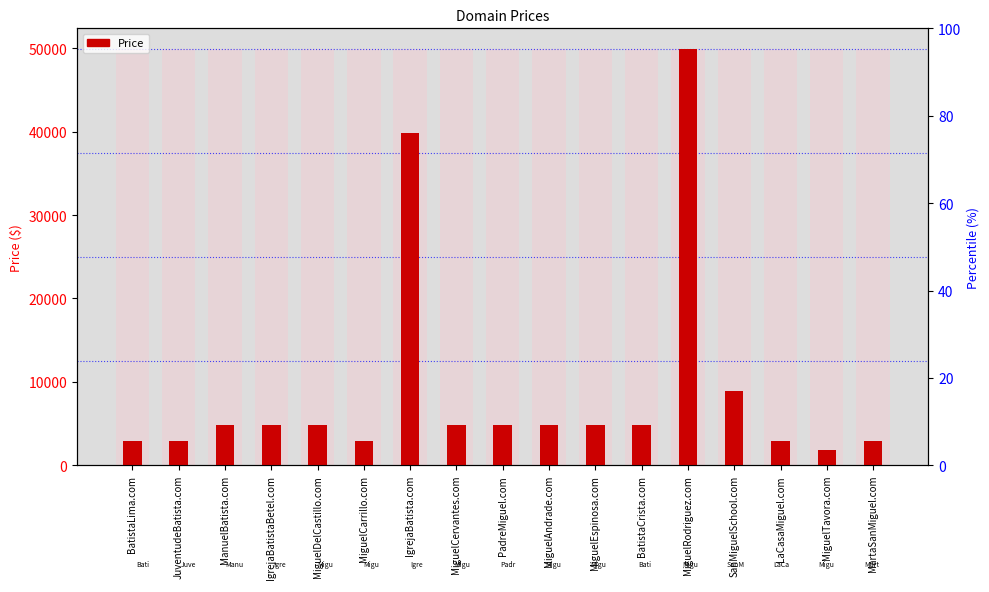

Which category has the highest value across all series?

MiguelRodriguez.com